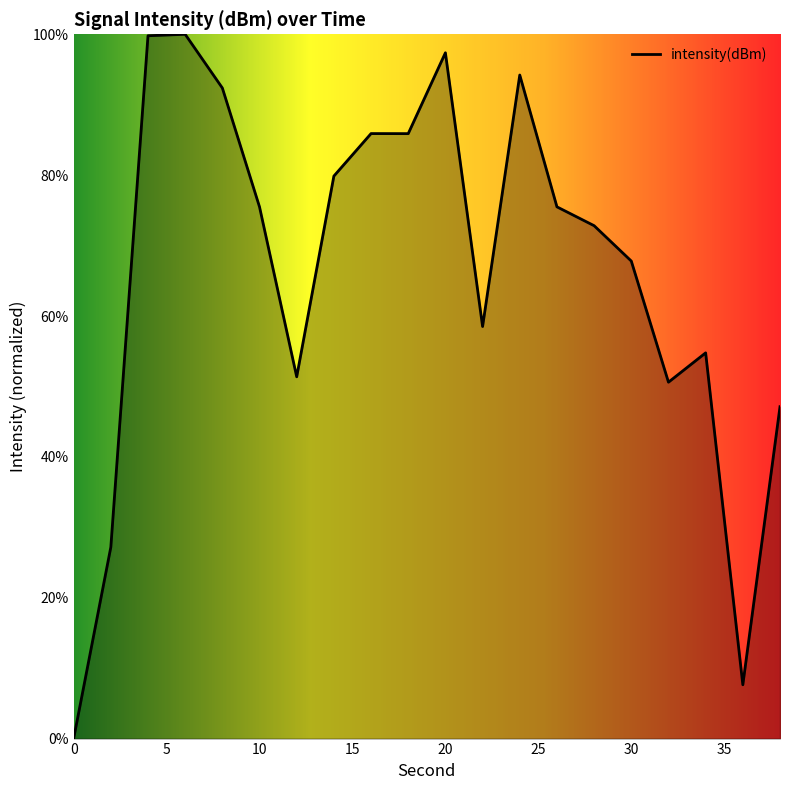

What is the sum of all values?

1324.2